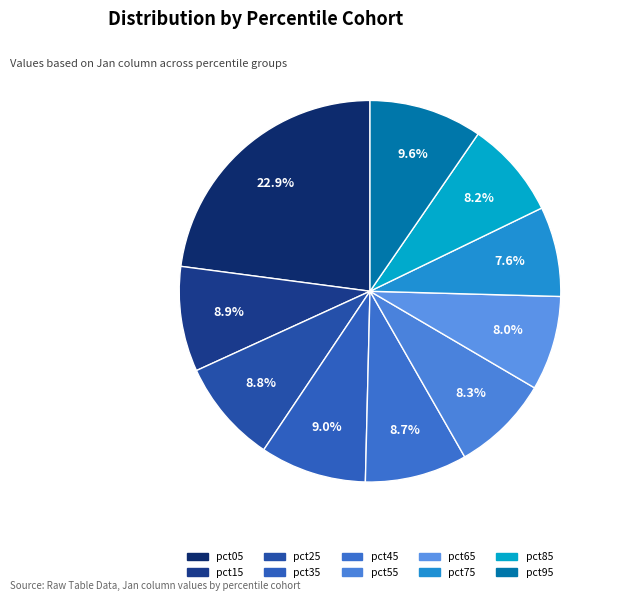

Which has a higher value, pct85 or pct15?

pct15